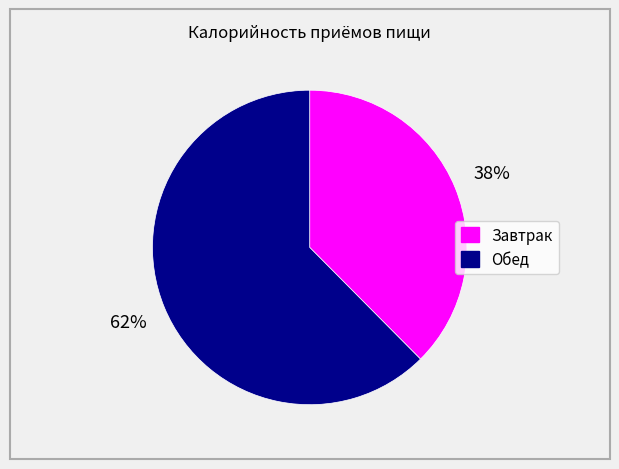

To the nearest percent, what percentage of the pie is Завтрак?

38%